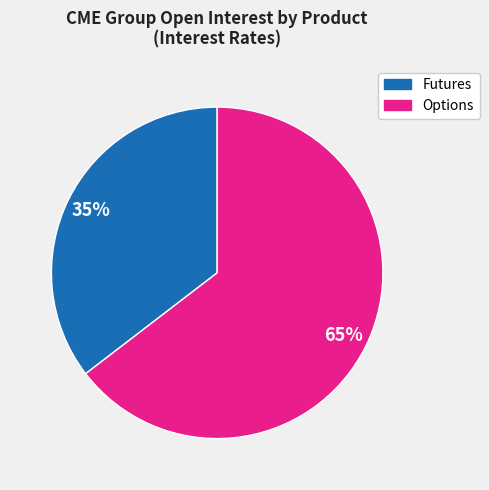

To the nearest percent, what is the average slice percentage?

50%